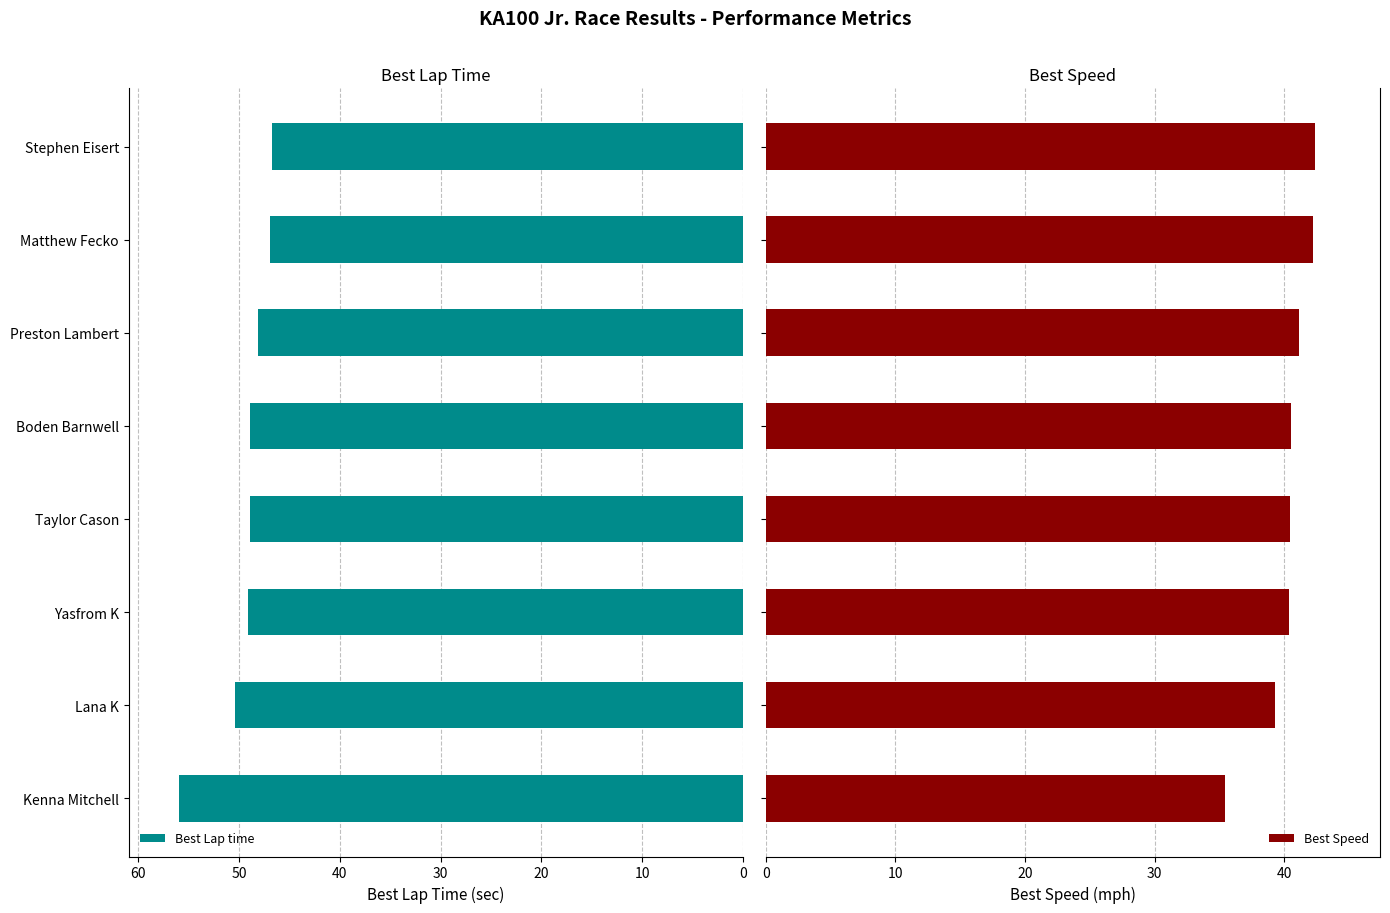

What is the average value of the Best Lap time series?

49.4